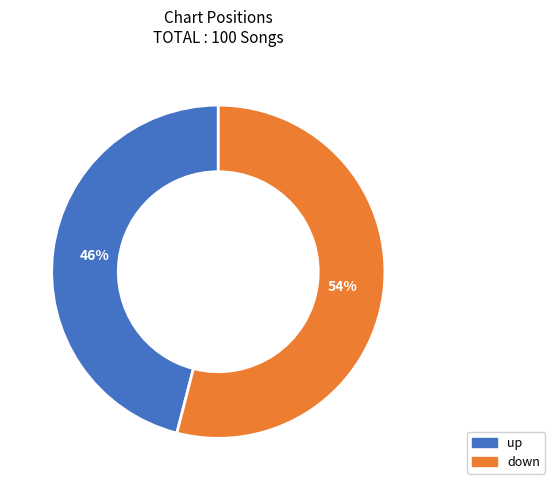

Is it true that down is 54% of the pie?

True